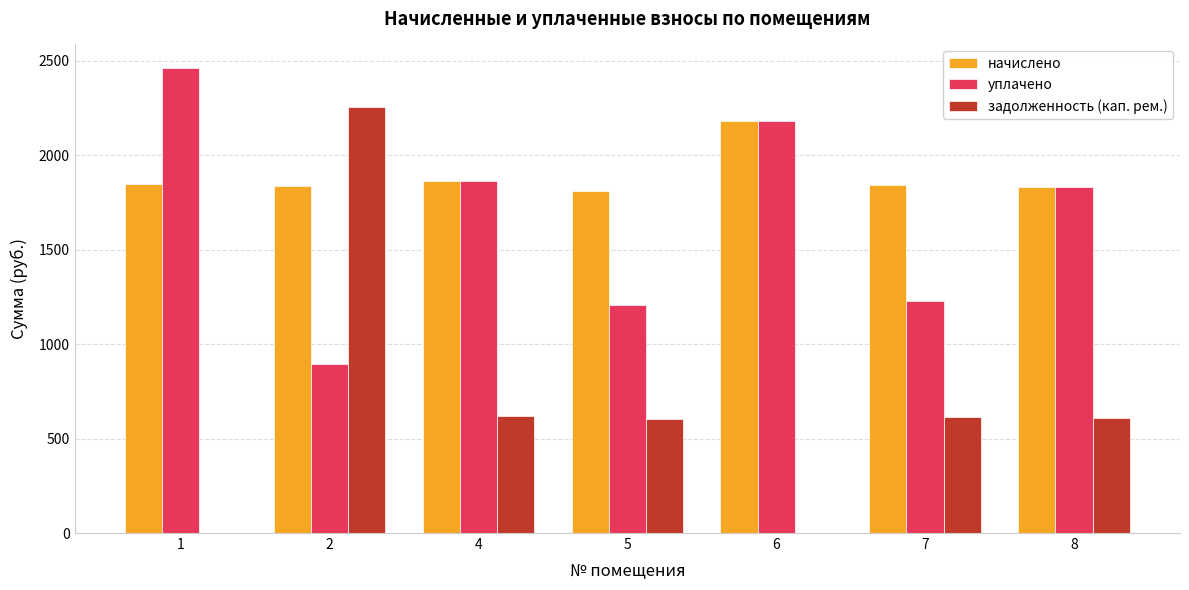

At which category is the sum across all series the highest?

2